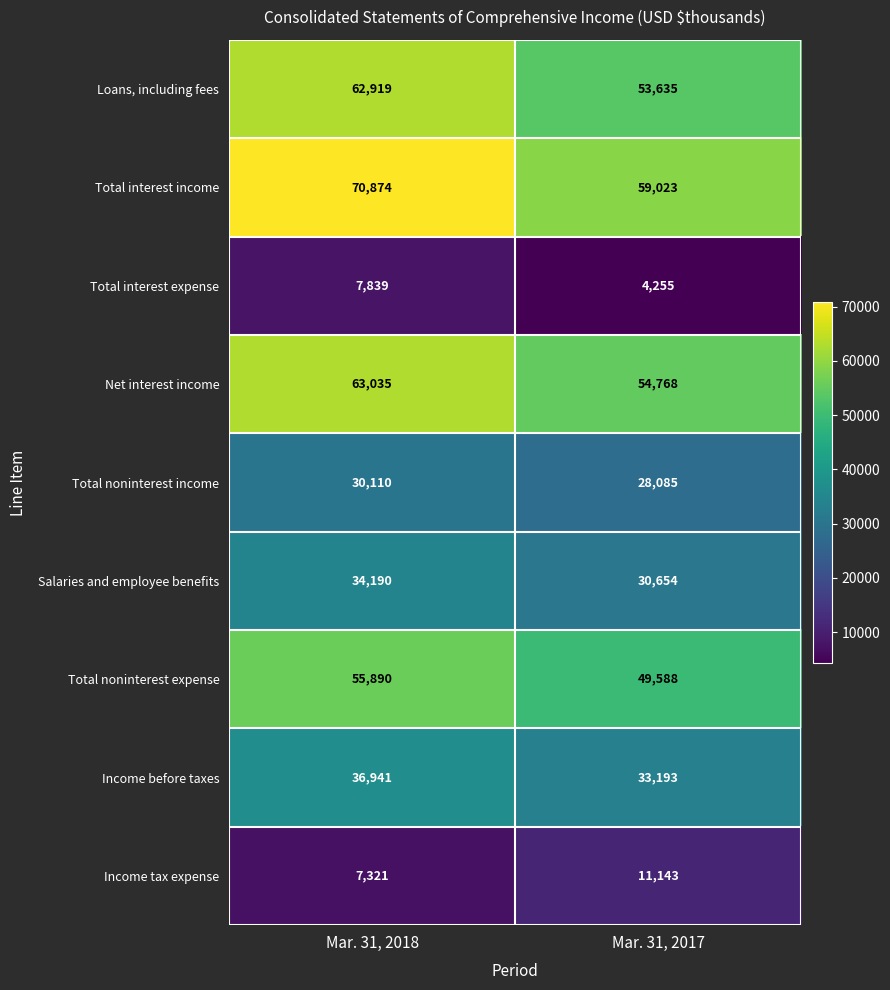

What is the sum of the Total interest expense values at Mar. 31, 2017 and Mar. 31, 2018?

12094